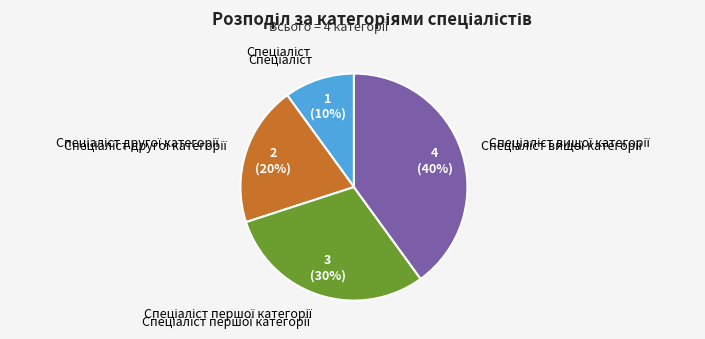

Is there any slice that represents more than half of the pie?

No